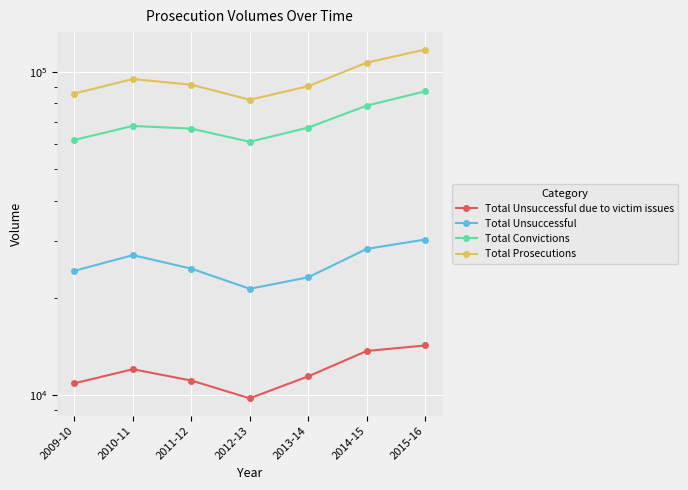

True or false: Total Prosecutions and Total Unsuccessful intersect in this chart.

False